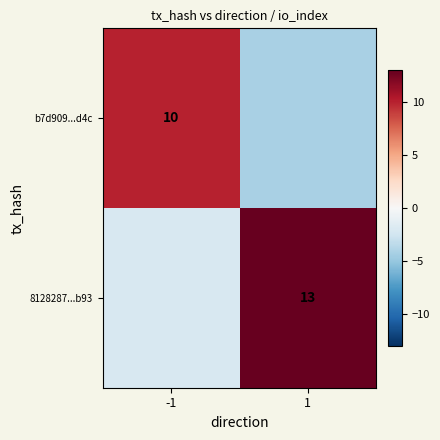

List the series in order of their overall mean, lowest first.

b7d909...d4c, 8128287...b93